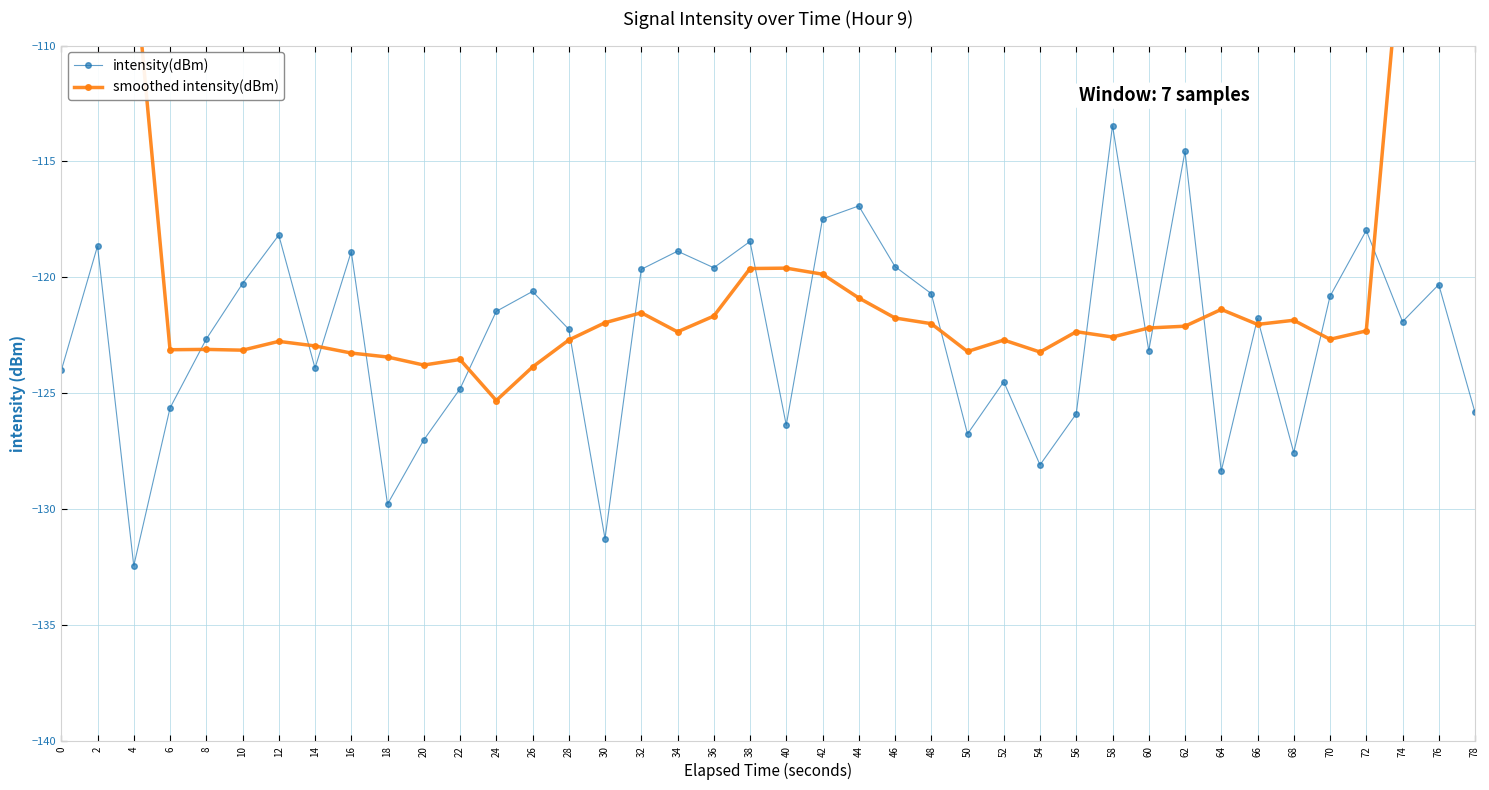

What is the sum of the intensity(dBm) values at 76 and 46?

-239.8